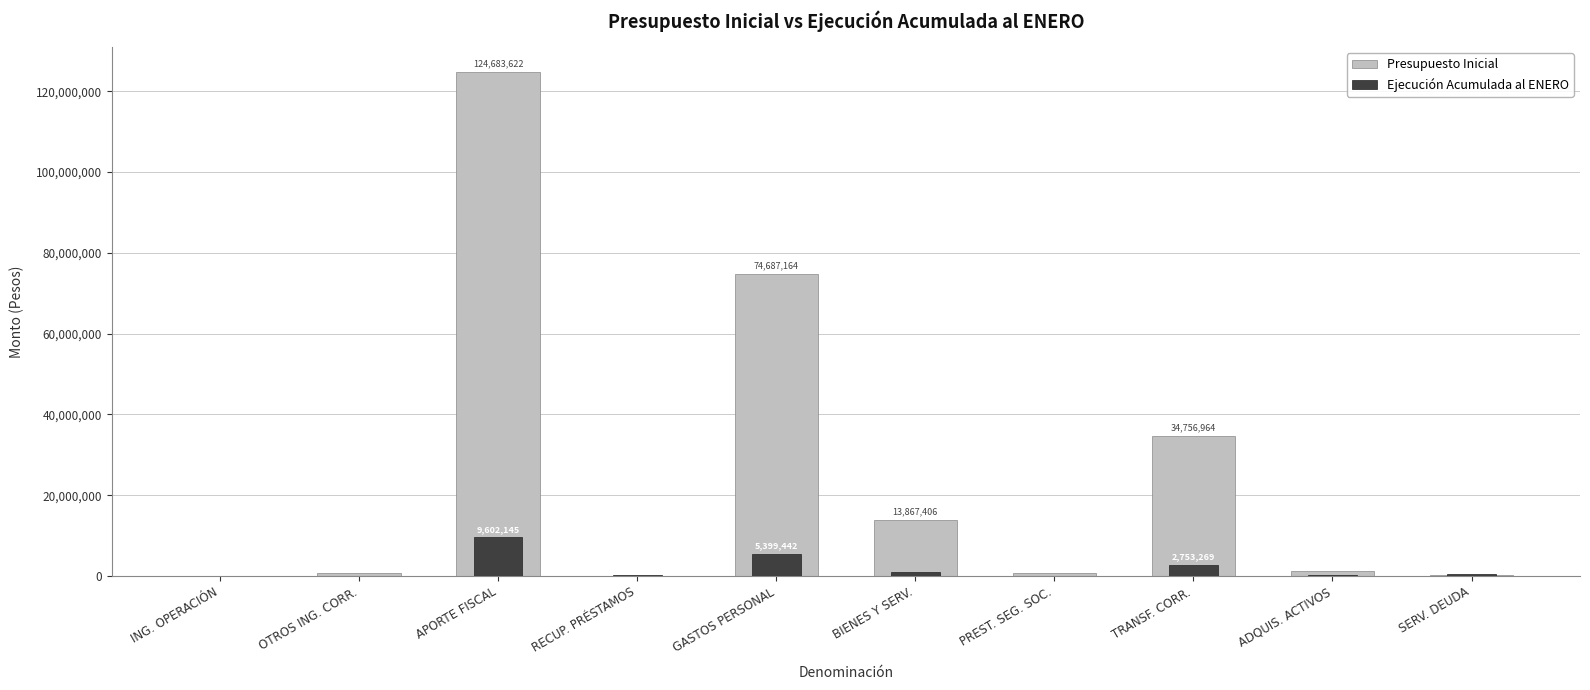

What is the approximate value of Ejecución Acumulada al ENERO at BIENES Y SERV., to the nearest 100?

972100